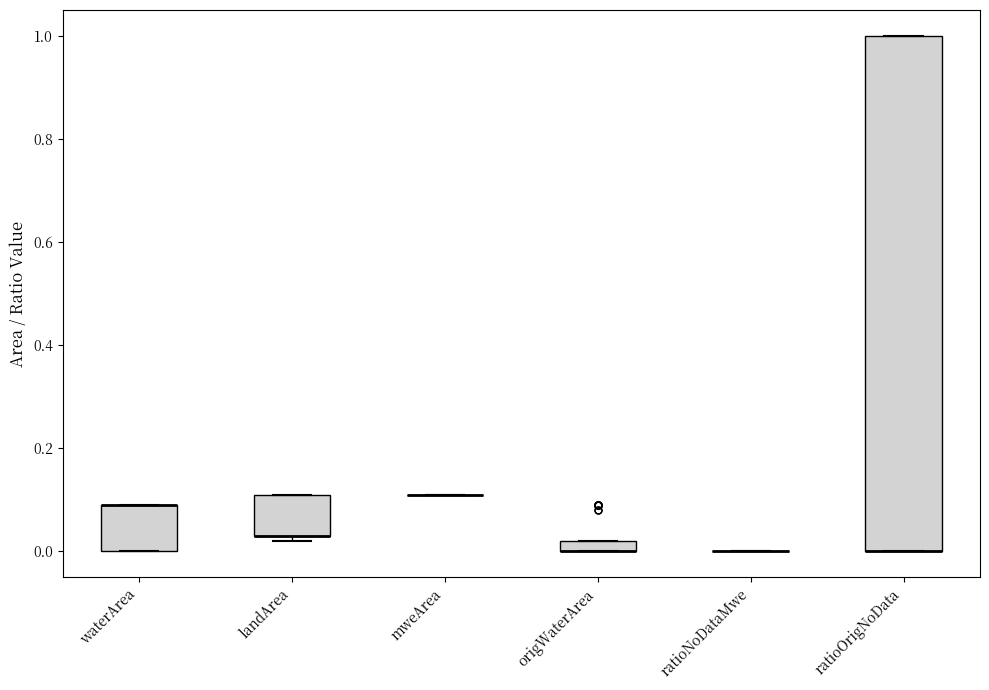

Where is the upper edge of the box for ratioOrigNoData on the y-axis? The values are not printed on the chart, so give them approximately, as read against the axis.

1.00